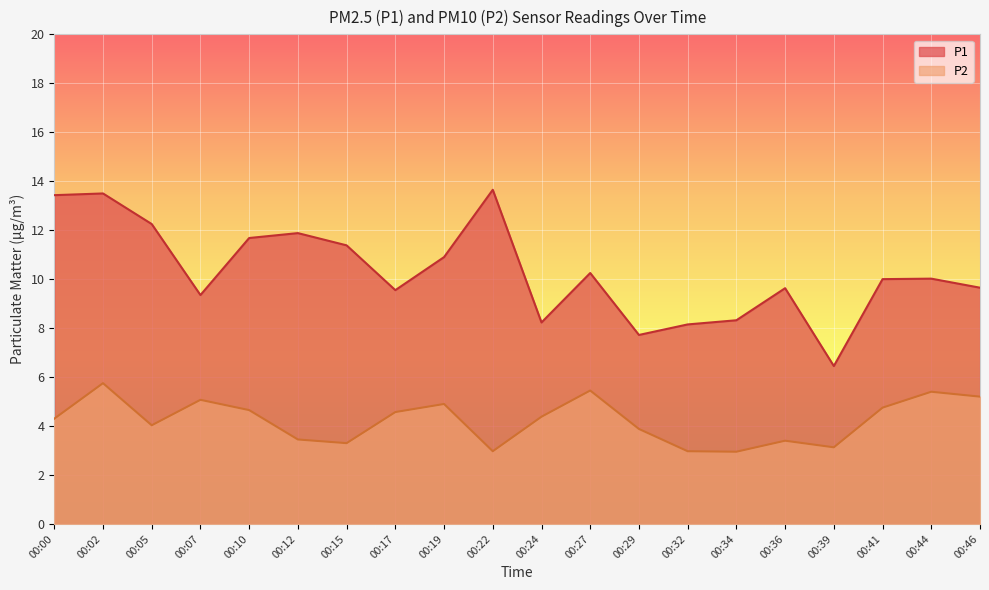

True or false: P2 and P1 intersect in this chart.

False